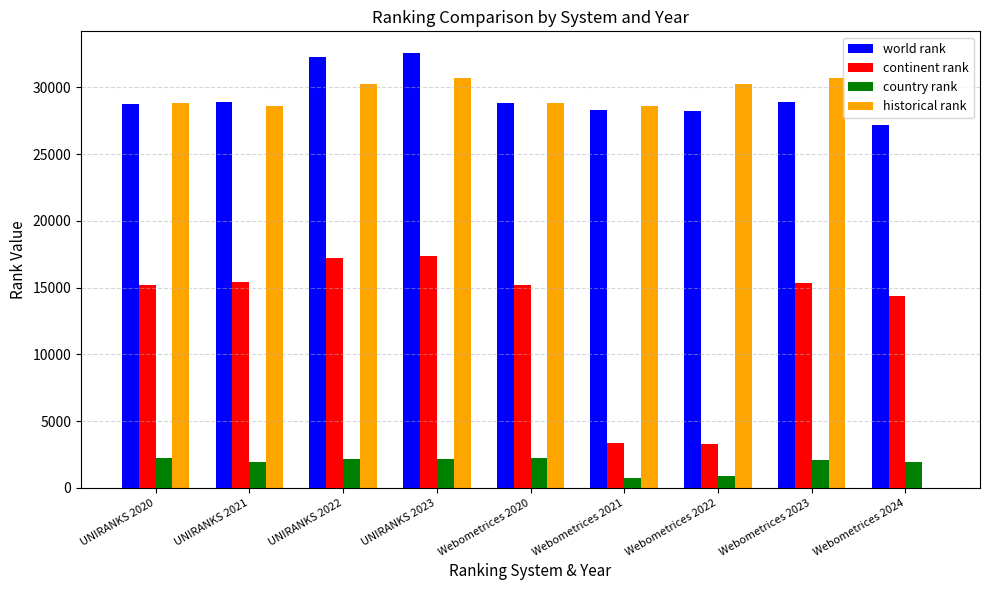

Which series has the largest total across all categories?

world rank